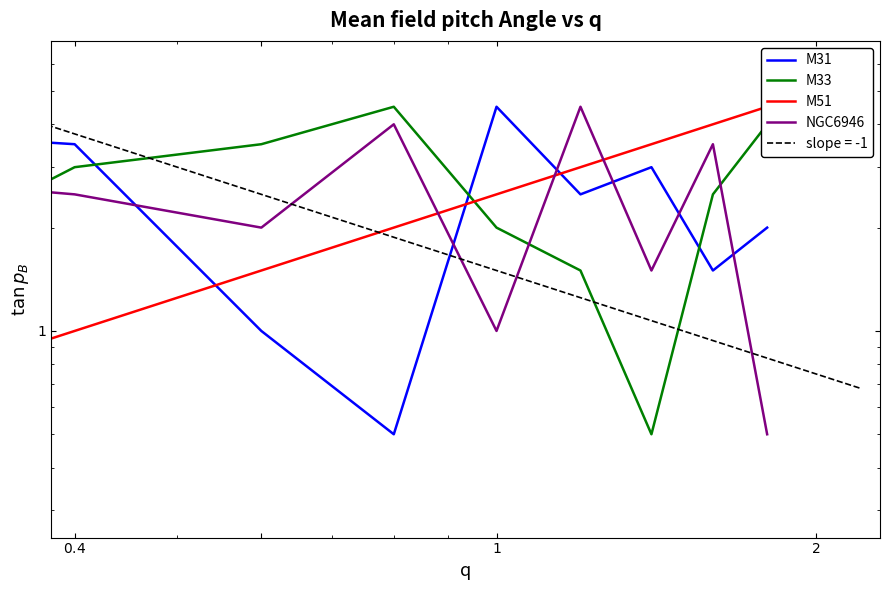

How many distinct data groups are displayed?

4